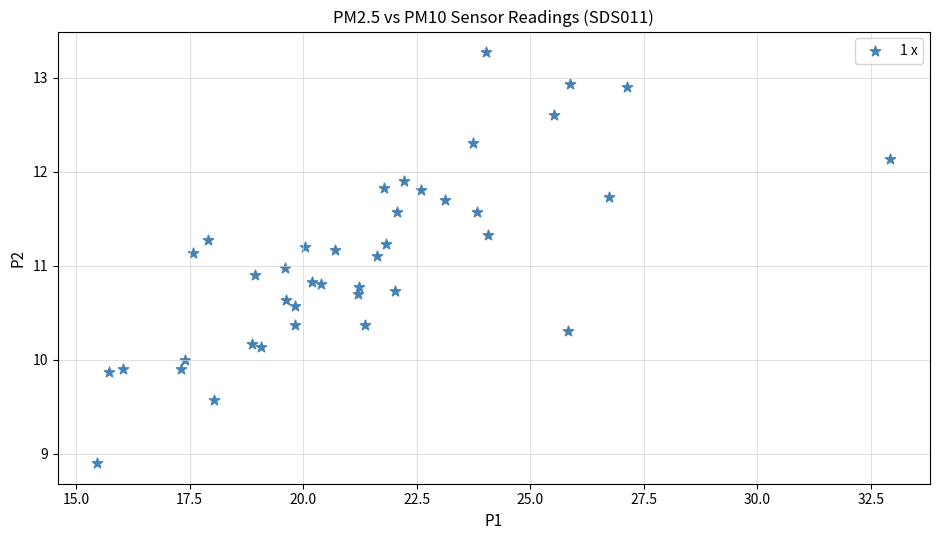

What is the range of Y values (max minus min)?

4.4